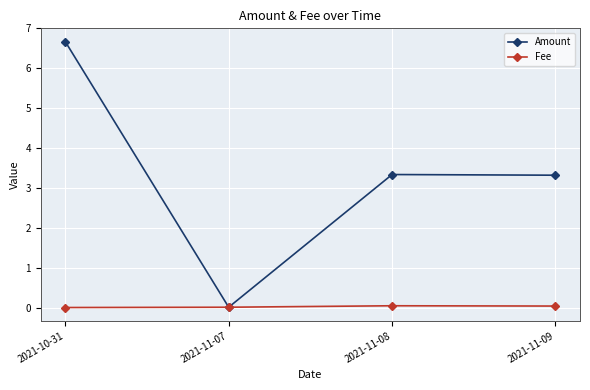

Which series has the widest spread of values?

Amount